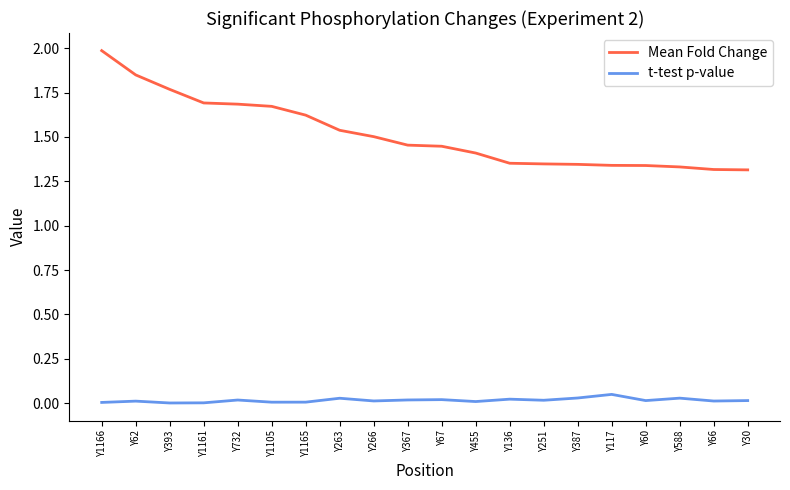

The Mean Fold Change series shows 1.3 at Y66. True or false?

True